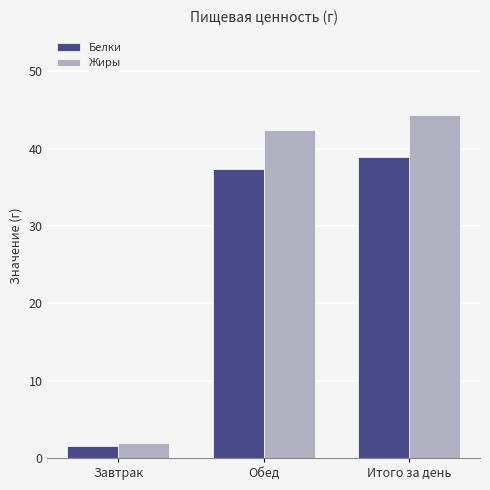

Are the bars grouped side by side (vs. stacked)?

Yes